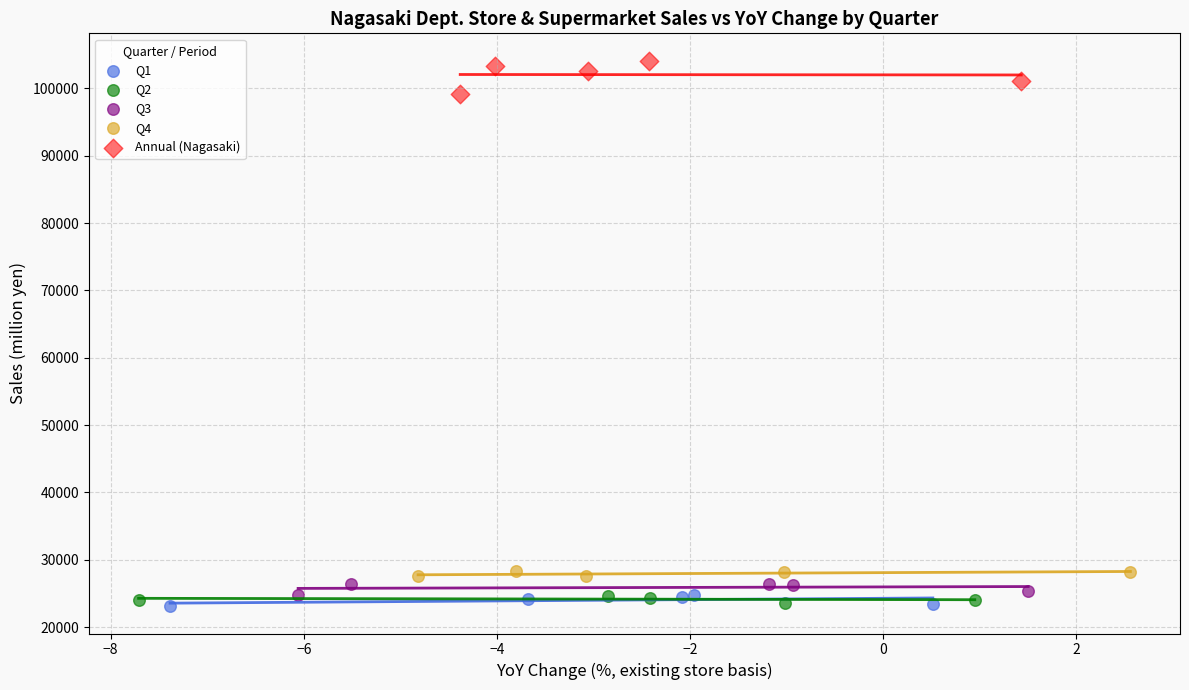

What are all the series names shown in the legend?

Q1, Q2, Q3, Q4, Annual (Nagasaki)